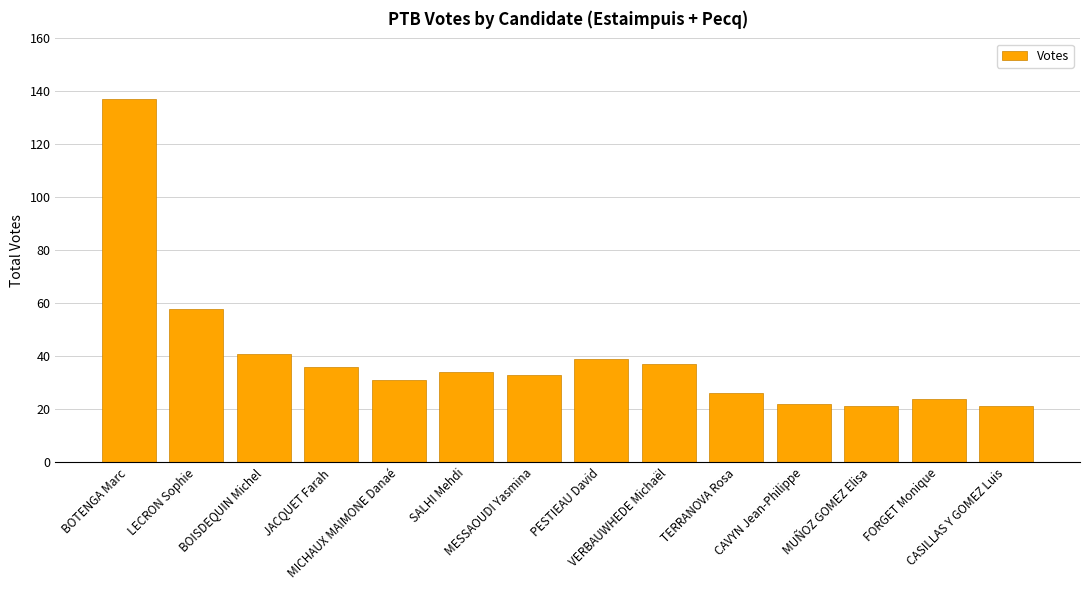

What is the label of the 1st bar from the right?

CASILLAS Y GOMEZ Luis